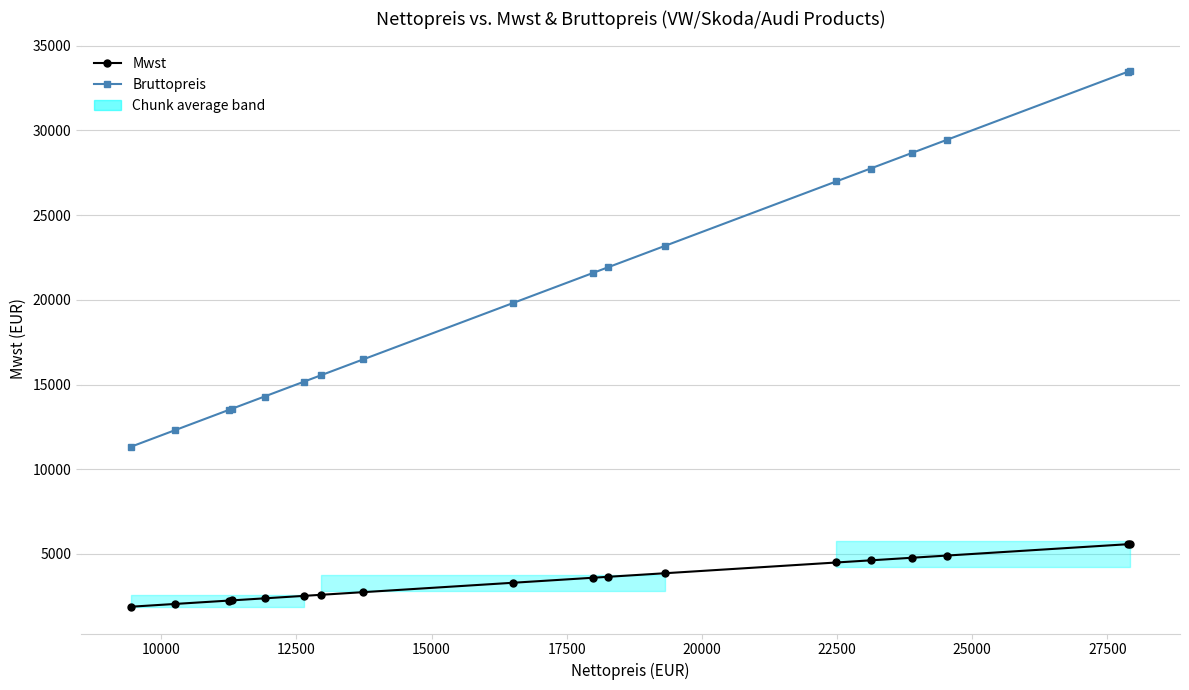

What is the minimum value shown in the chart?

1888